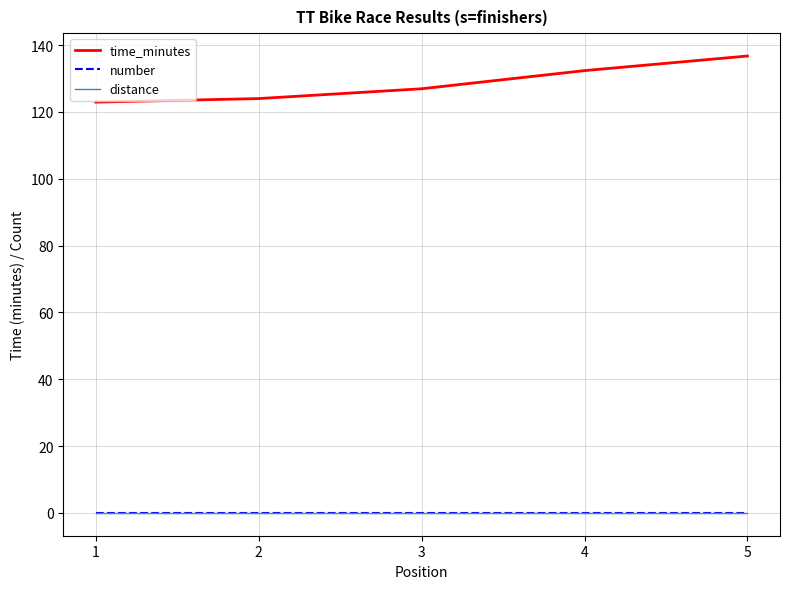

Between 5 and 2, which is larger?

5